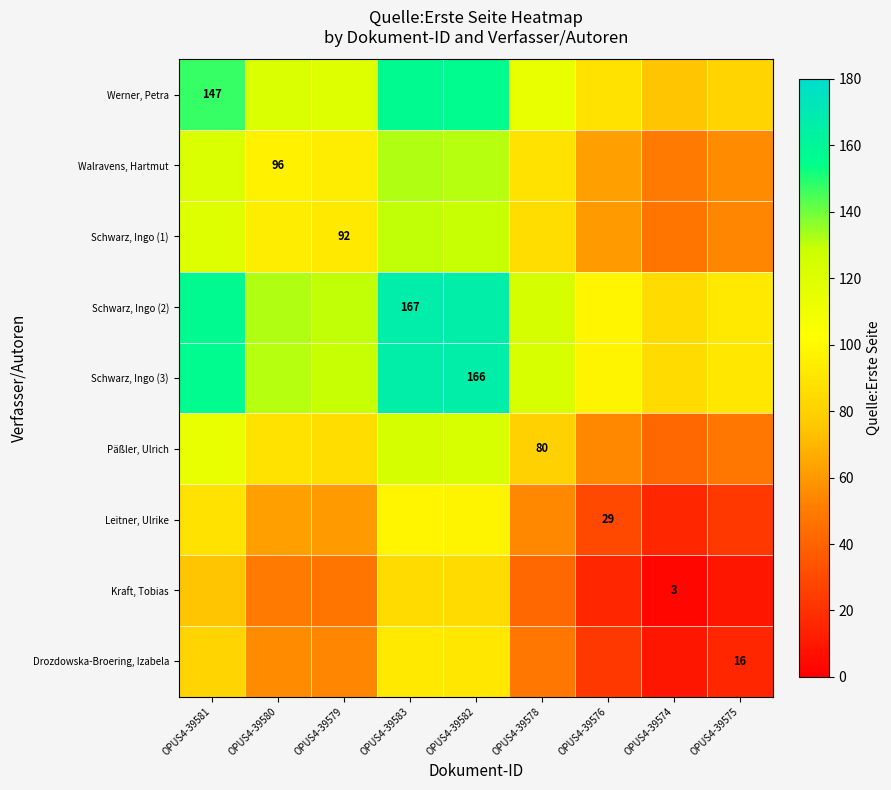

The value of Schwarz, Ingo (3) at OPUS4-39582 is 237.7. True or false?

False